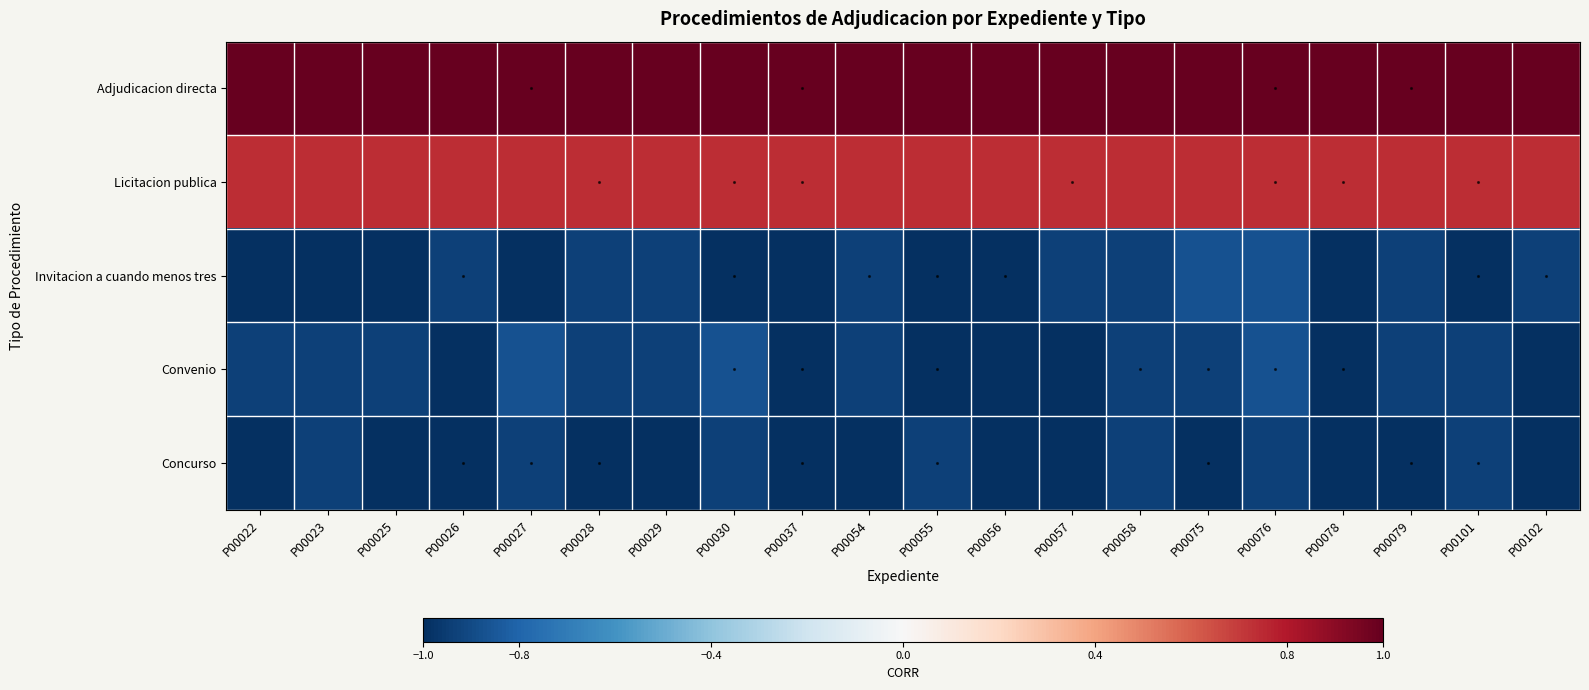

Reading right to left, transcribe all the data shown in this chart.

Adjudicacion directa: P00102=1.0	P00101=1.0	P00079=1.0	P00078=1.0	P00076=1.0	P00075=1.0	P00058=1.0	P00057=1.0	P00056=1.0	P00055=1.0	P00054=1.0	P00037=1.0	P00030=1.0	P00029=1.0	P00028=1.0	P00027=1.0	P00026=1.0	P00025=1.0	P00023=1.0	P00022=1.0
Licitacion publica: P00102=0.7	P00101=0.7	P00079=0.7	P00078=0.7	P00076=0.7	P00075=0.7	P00058=0.7	P00057=0.7	P00056=0.7	P00055=0.7	P00054=0.7	P00037=0.7	P00030=0.7	P00029=0.7	P00028=0.7	P00027=0.7	P00026=0.7	P00025=0.7	P00023=0.7	P00022=0.7
Invitacion a cuando menos tres: P00102=-0.9	P00101=-1.0	P00079=-0.9	P00078=-1.0	P00076=-0.9	P00075=-0.9	P00058=-0.9	P00057=-0.9	P00056=-1.0	P00055=-1.0	P00054=-0.9	P00037=-1.0	P00030=-1.0	P00029=-0.9	P00028=-0.9	P00027=-1.0	P00026=-0.9	P00025=-1.0	P00023=-1.0	P00022=-1.0
Convenio: P00102=-1.0	P00101=-0.9	P00079=-0.9	P00078=-1.0	P00076=-0.9	P00075=-0.9	P00058=-0.9	P00057=-1.0	P00056=-1.0	P00055=-1.0	P00054=-0.9	P00037=-1.0	P00030=-0.9	P00029=-0.9	P00028=-0.9	P00027=-0.9	P00026=-1.0	P00025=-0.9	P00023=-0.9	P00022=-0.9
Concurso: P00102=-1.0	P00101=-0.9	P00079=-1.0	P00078=-1.0	P00076=-0.9	P00075=-1.0	P00058=-0.9	P00057=-1.0	P00056=-1.0	P00055=-0.9	P00054=-1.0	P00037=-1.0	P00030=-0.9	P00029=-1.0	P00028=-1.0	P00027=-0.9	P00026=-1.0	P00025=-1.0	P00023=-0.9	P00022=-1.0